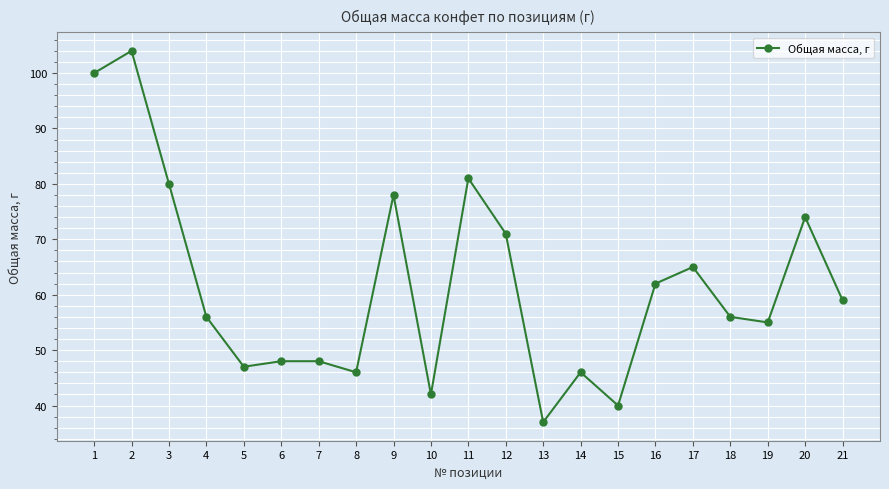

Reading left to right, extract all data points from this chart.

100	104	80	56	47	48	48	46	78	42	81	71	37	46	40	62	65	56	55	74	59